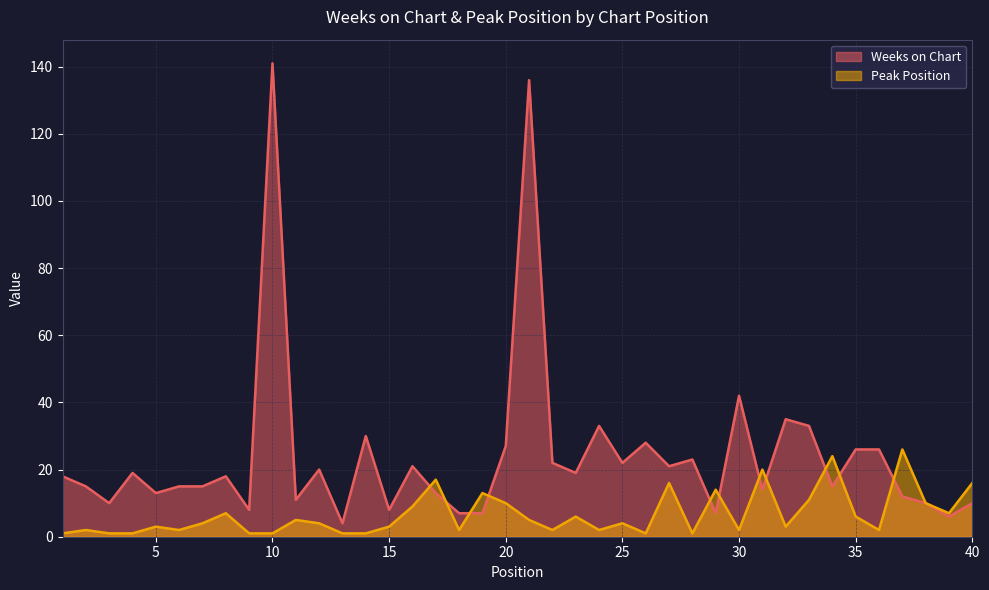

What is the minimum value shown in the chart?

1